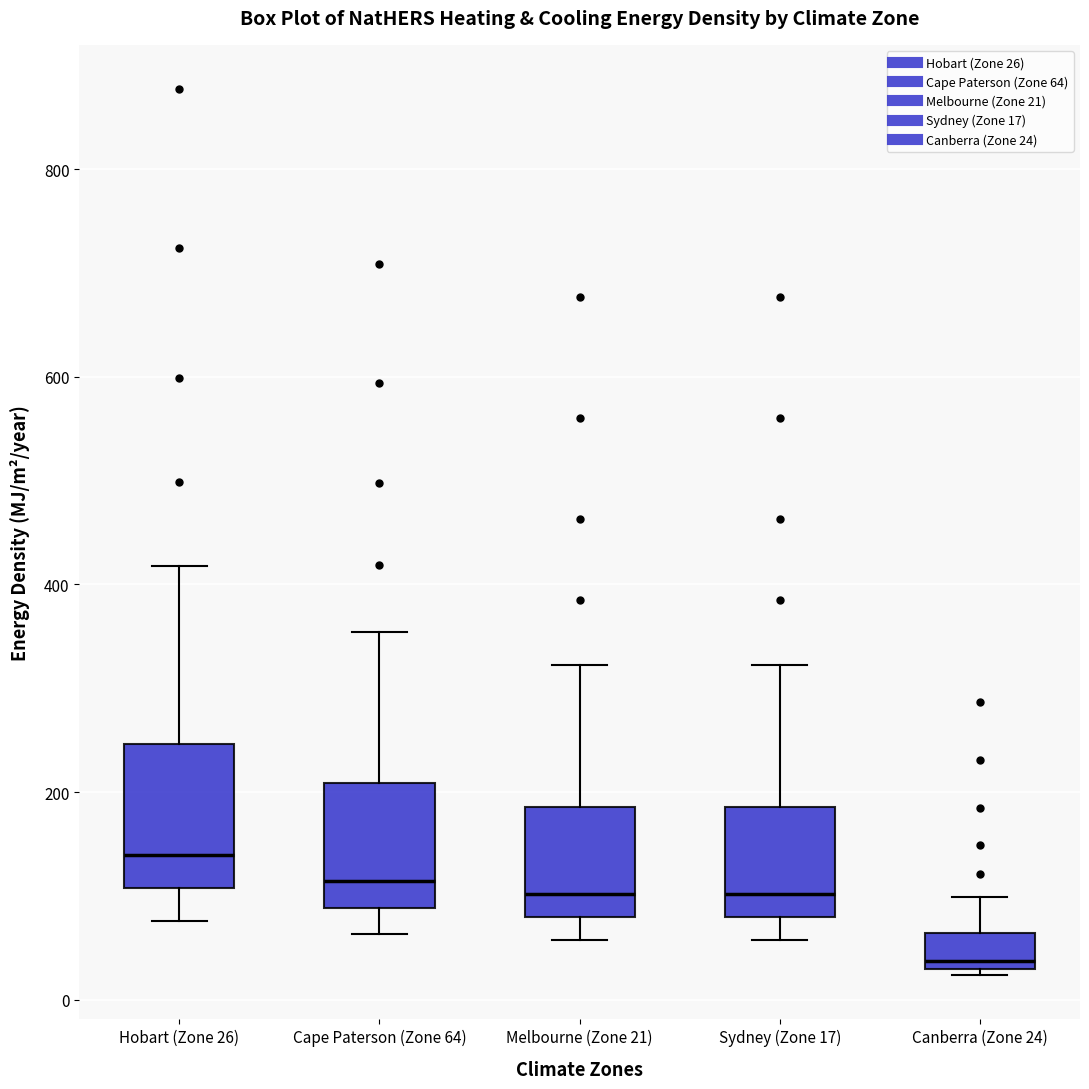

Reading left to right, read every box against the y-axis: the position of its median line, the range the box covers, and the ends of its whiskers. The values are not printed on the chart, so give them approximately, as read against the axis.

Hobart (Zone 26): median 140, box 100 to 240, whiskers 80 to 420
Cape Paterson (Zone 64): median 120, box 80 to 200, whiskers 60 to 360
Melbourne (Zone 21): median 100, box 80 to 180, whiskers 60 to 320
Sydney (Zone 17): median 100, box 80 to 180, whiskers 60 to 320
Canberra (Zone 24): median 40, box 20 to 60, whiskers 20 to 100